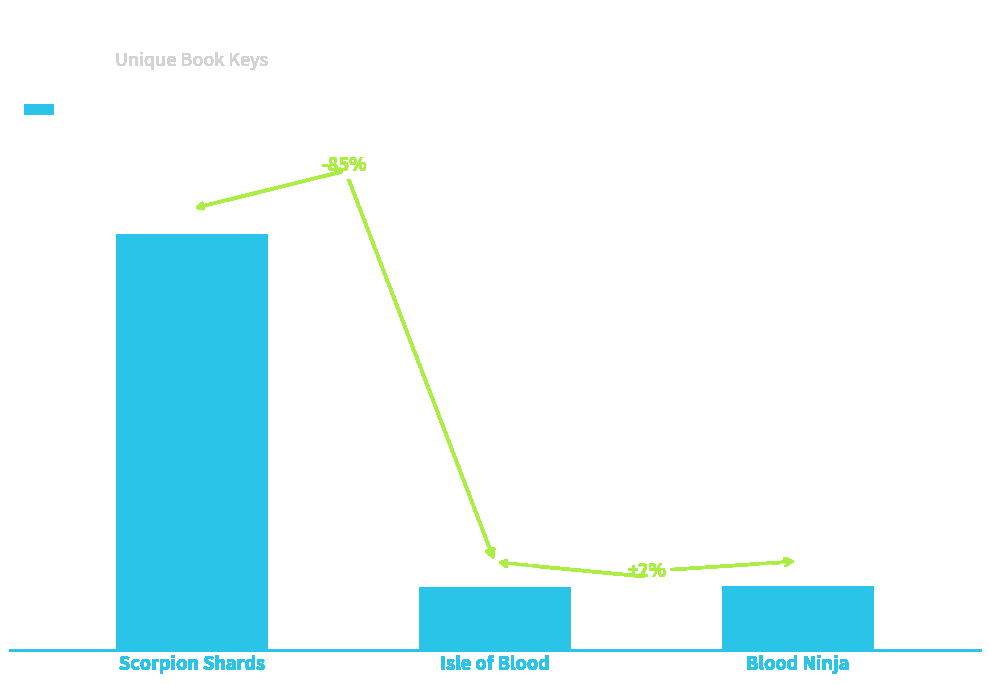

Are the bars horizontal?

No